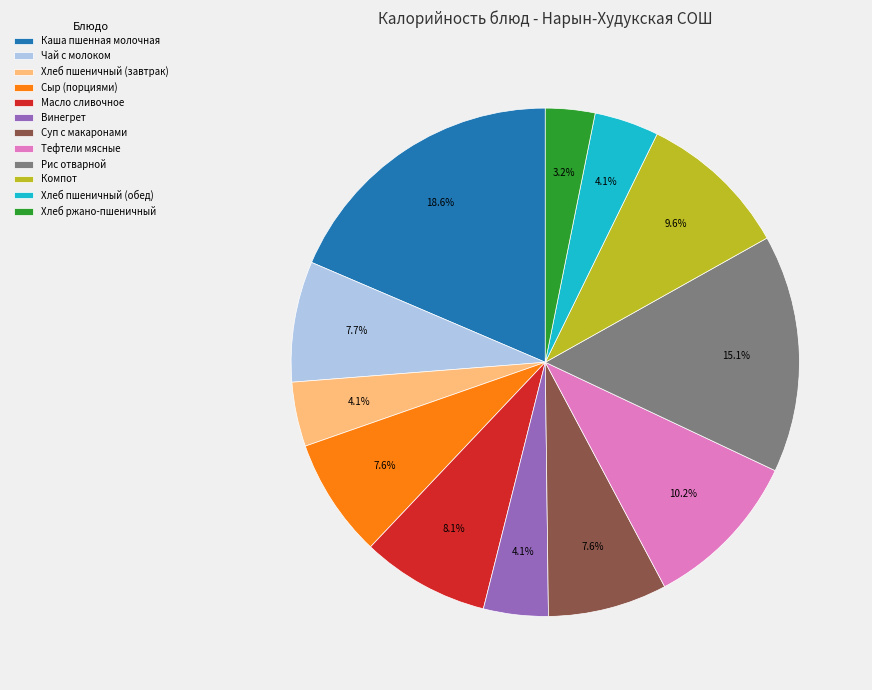

To the nearest percent, what is the average slice percentage?

8%